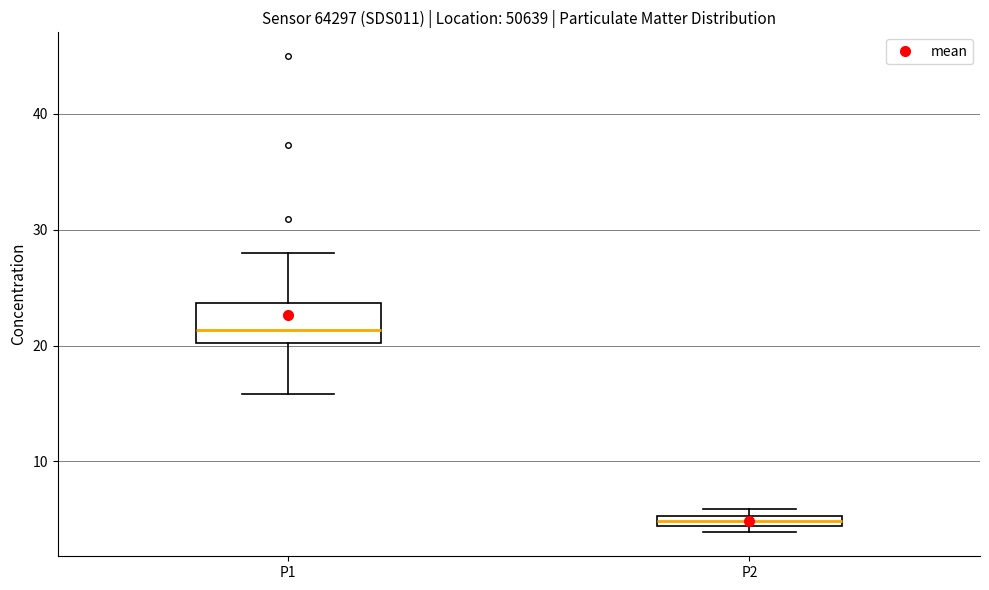

Where is the upper edge of the box for P2 on the y-axis? The values are not printed on the chart, so give them approximately, as read against the axis.

5